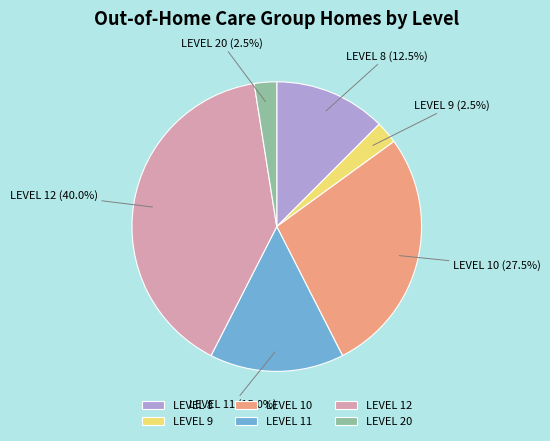

To the nearest percent, what is the average slice percentage?

17%